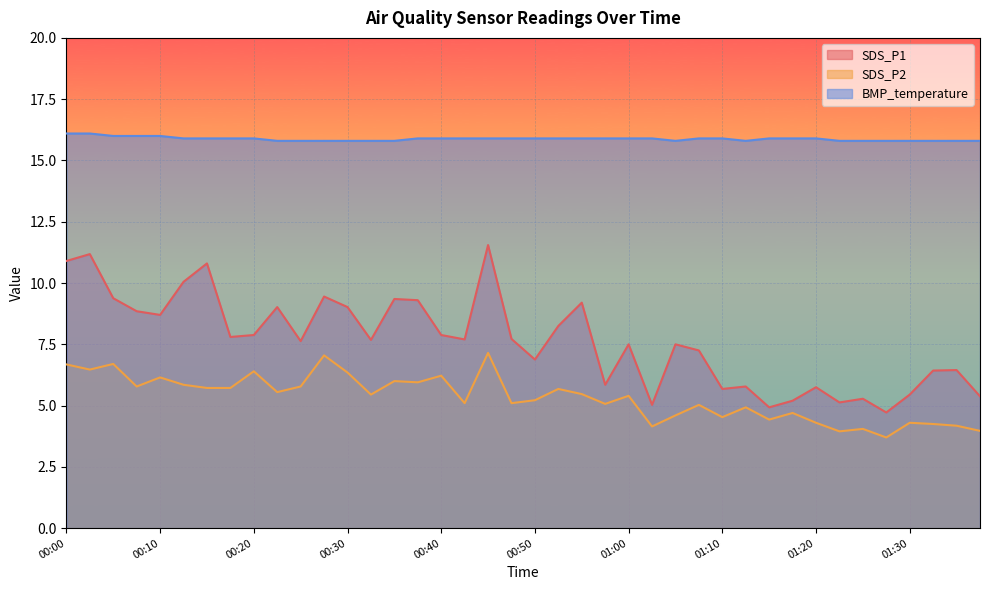

Where does the SDS_P1 series first go above 7?

00:00